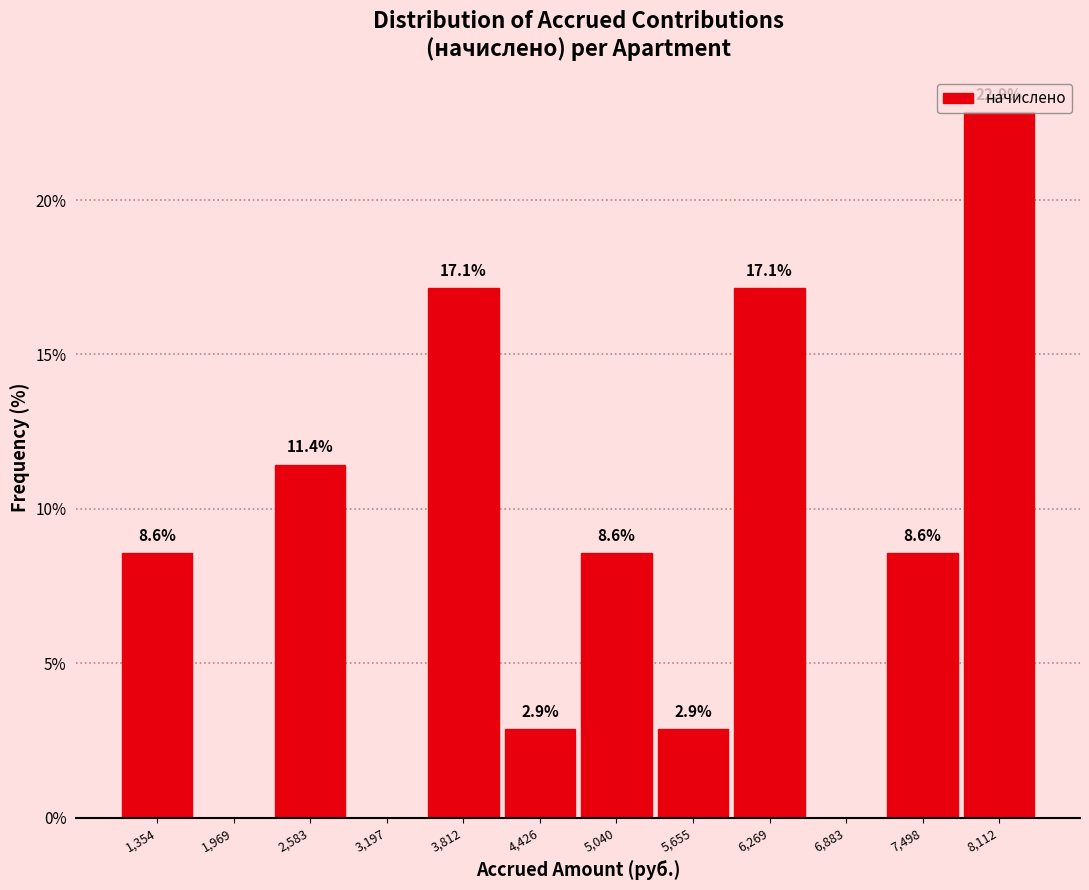

Over which range of the x-axis is the bar tallest?

7800 to 8400